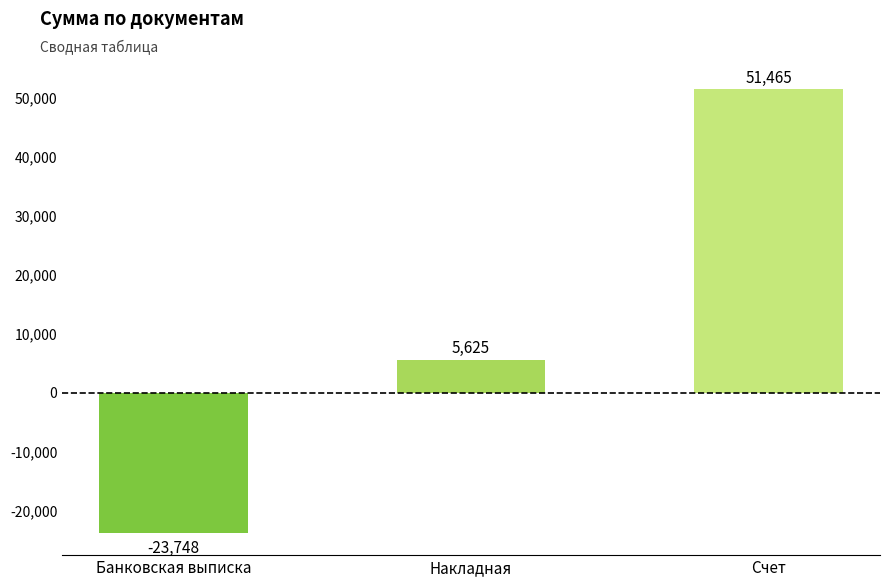

Which label corresponds to the smallest value in the chart?

Банковская выписка